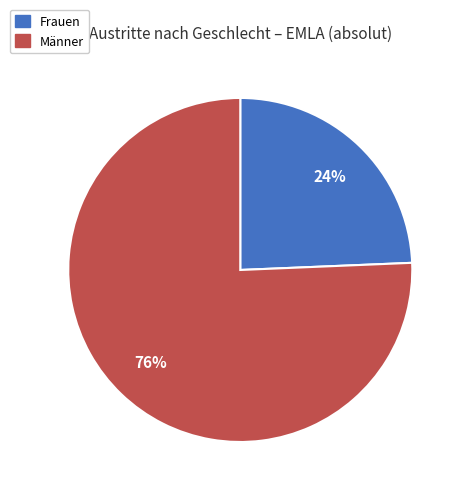

To the nearest percent, what is the average slice percentage?

50%